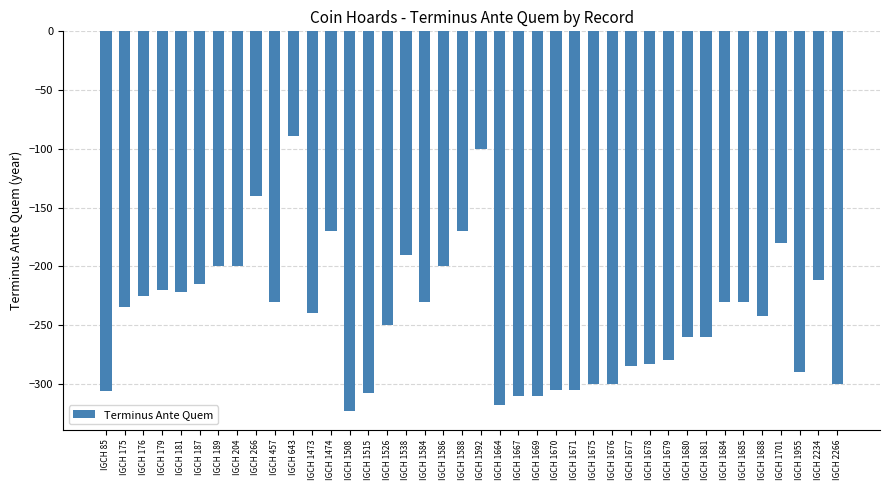

The chart shows a value of -367 at IGCH 179. True or false?

False